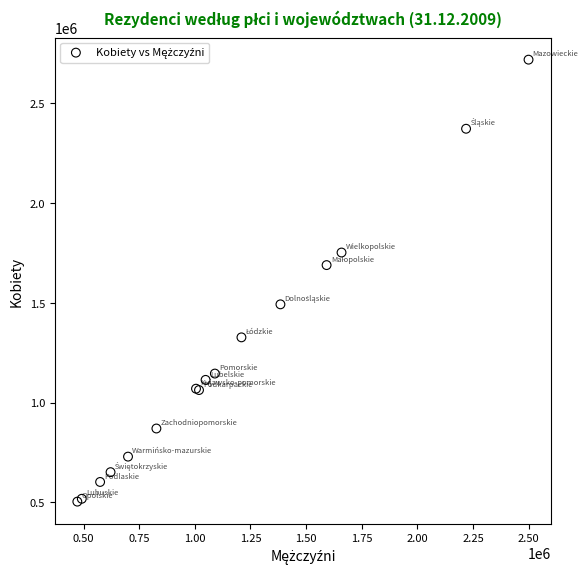

What Y value in the scatter plot is closest to 1610730?

1688608